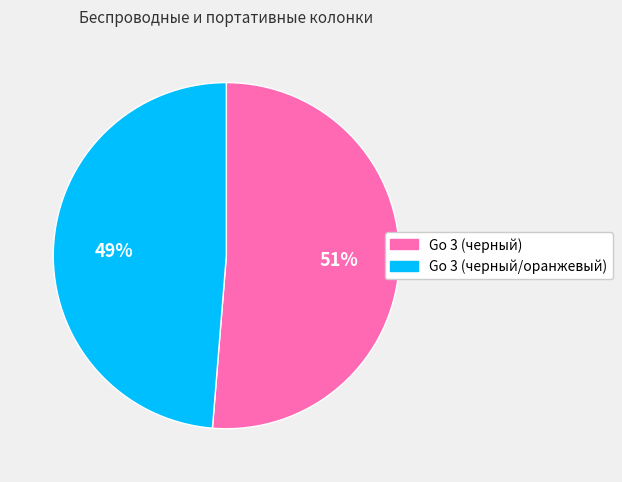

Which category accounts for the majority?

Go 3 (черный)